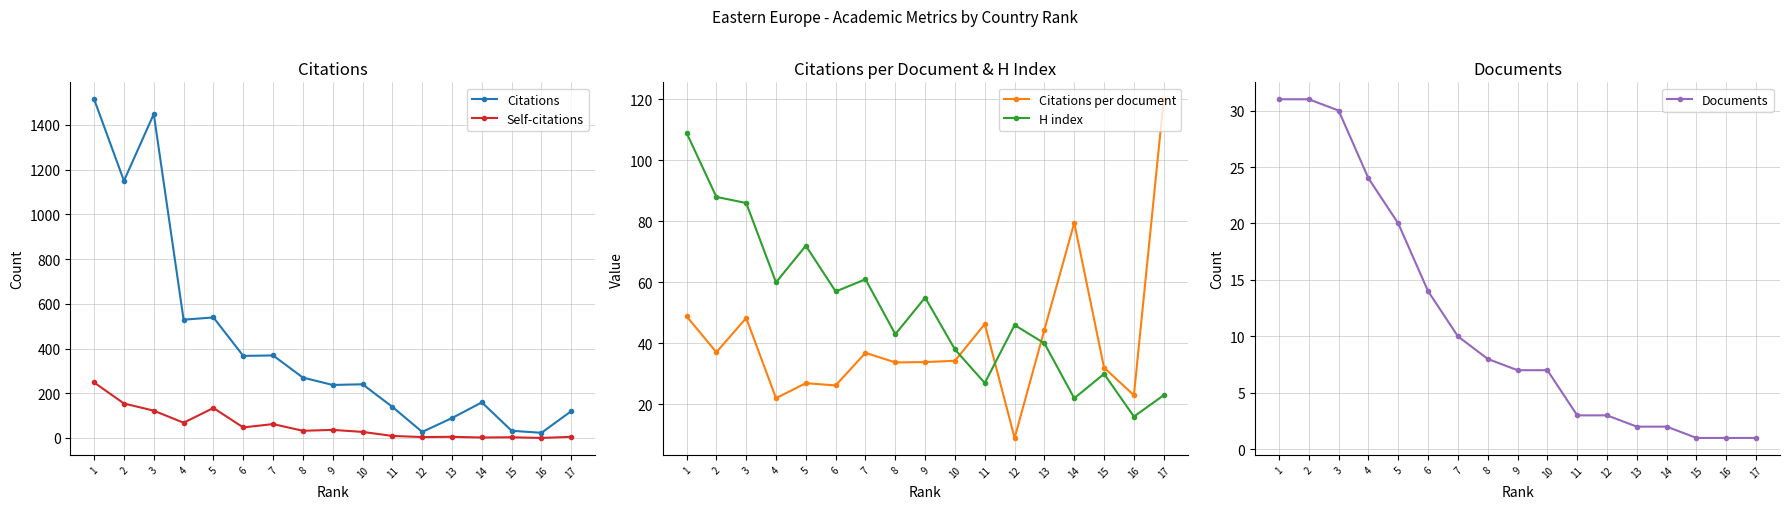

At which category is the sum across all series the highest?

1